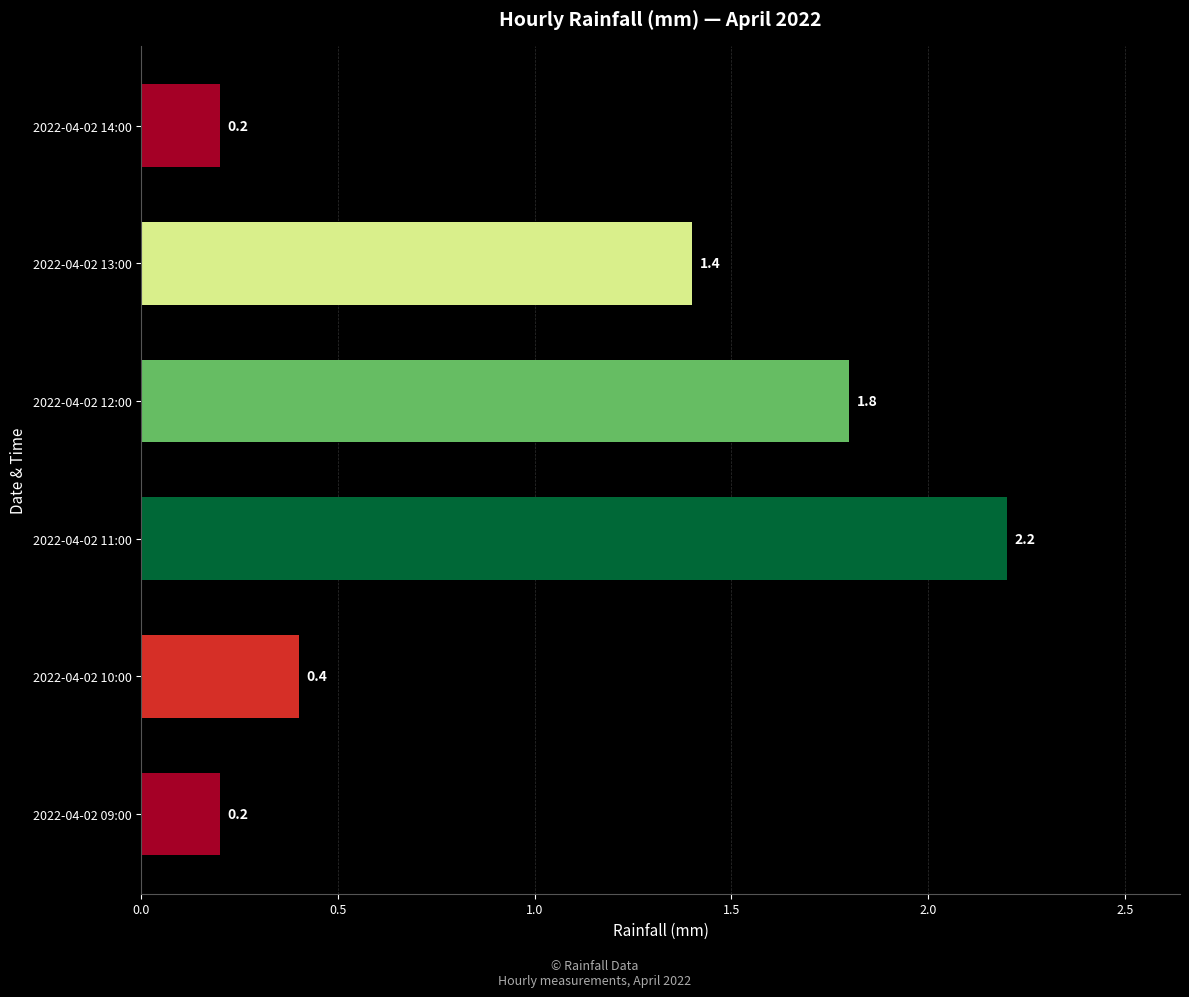

How many series are shown in this chart?

1